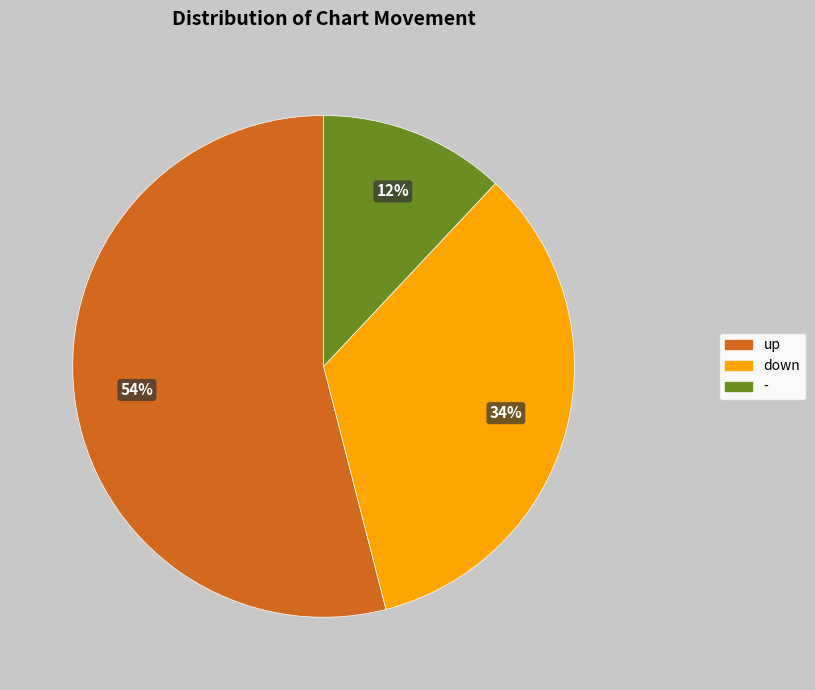

Count the number of slices in the pie.

3